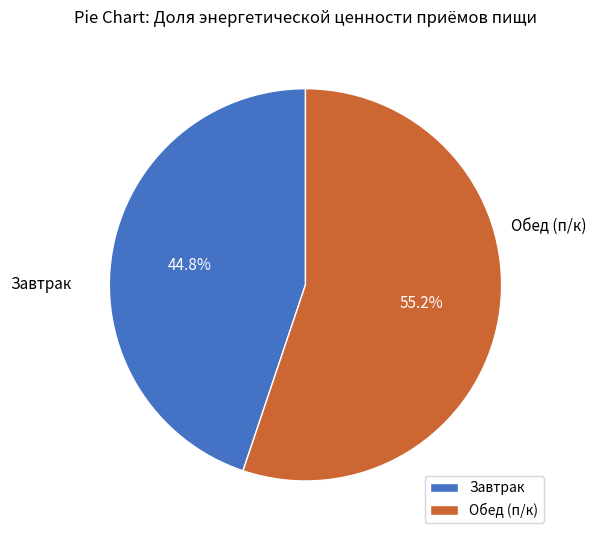

Is Завтрак the majority of the pie?

No